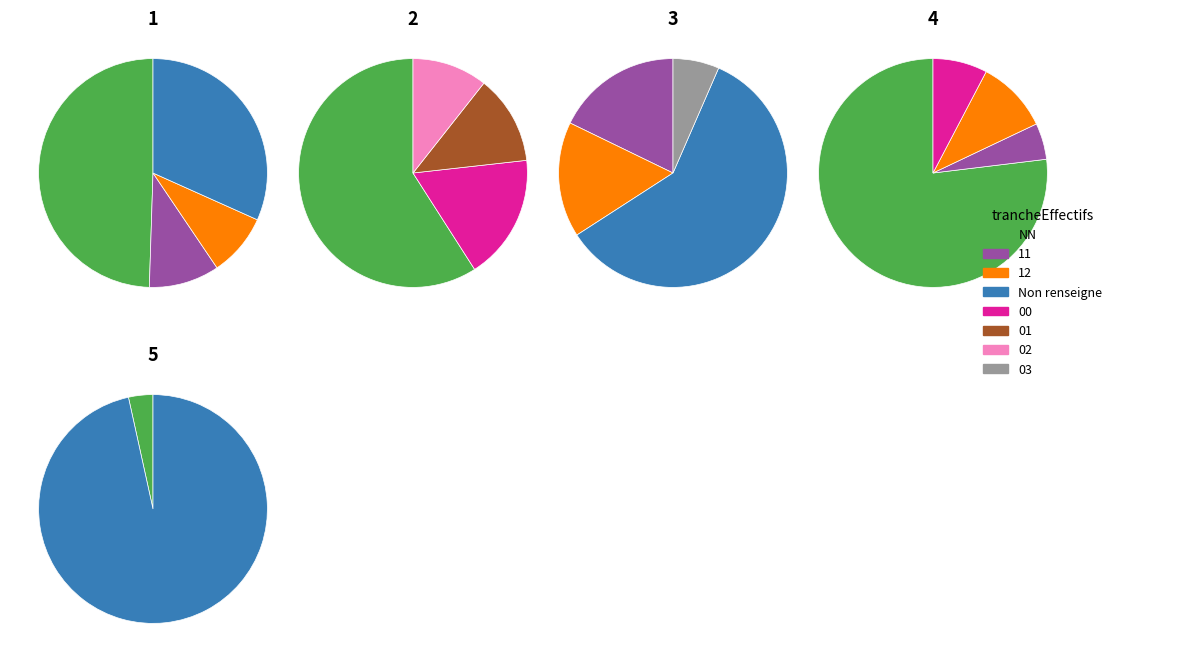

To the nearest percent, what is the difference between the largest and smallest slice percentages?

41%